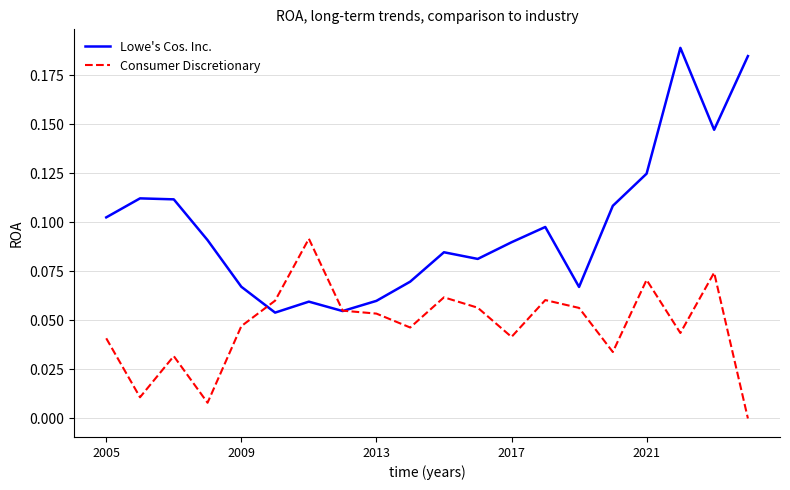

Which series has the largest total across all categories?

Lowe's Cos. Inc.